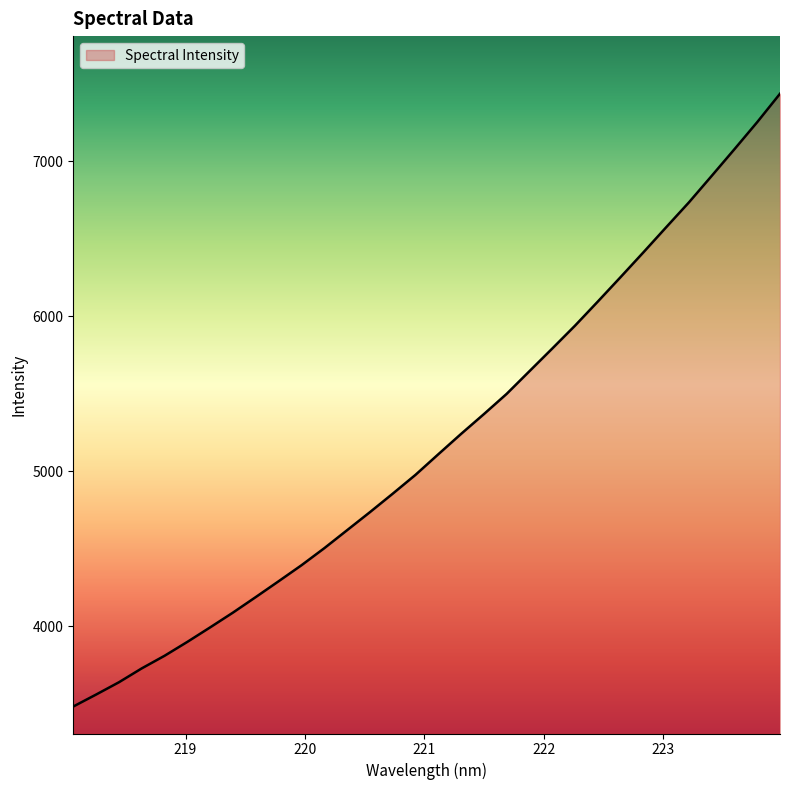

How many distinct data groups are displayed?

1